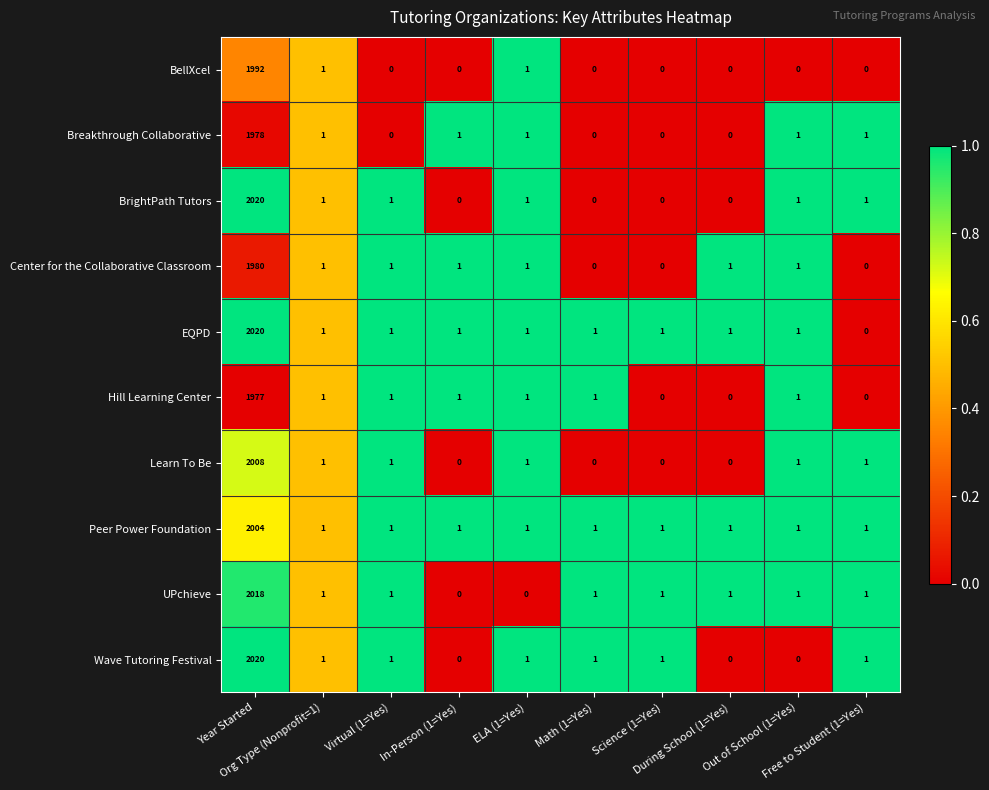

What is the average value of the Breakthrough Collaborative series?

198